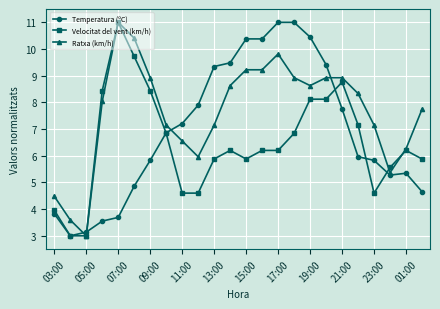

What is the value of the Temperatura (ºC) point at the 3rd from the left?

3.1